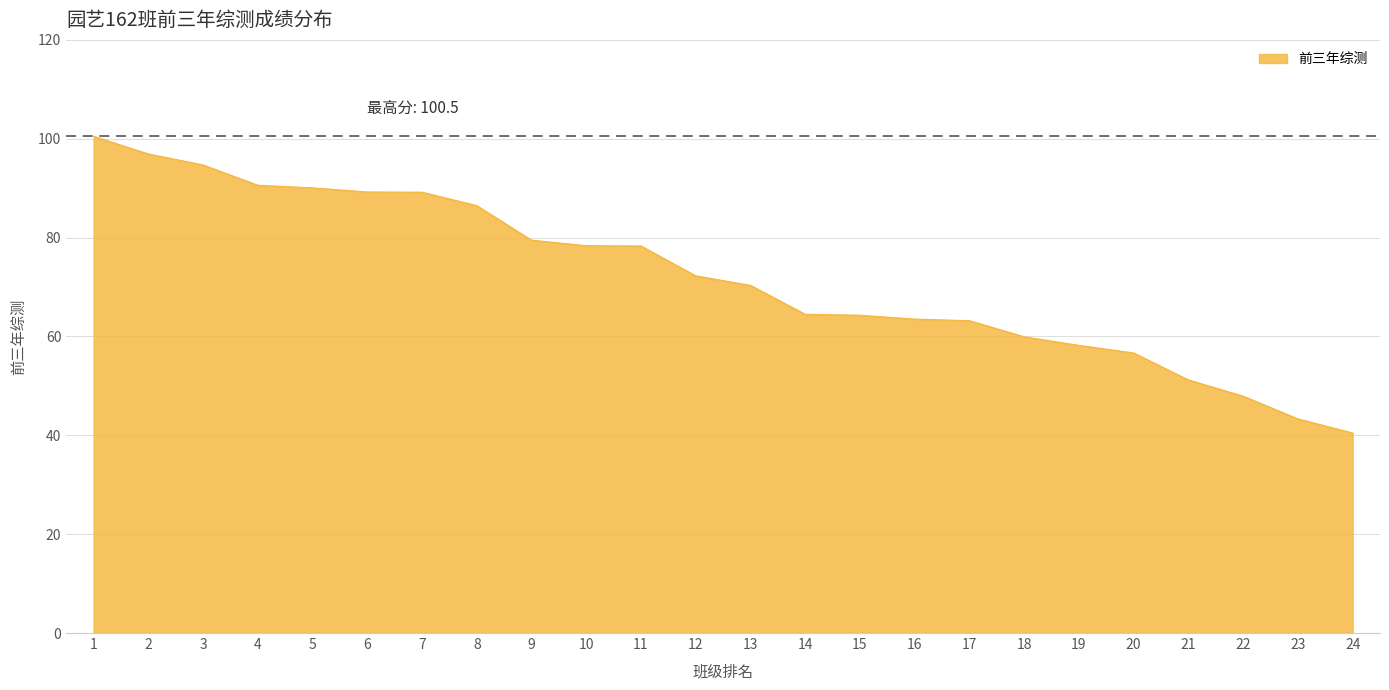

What is the difference between the maximum and minimum values?

60.0